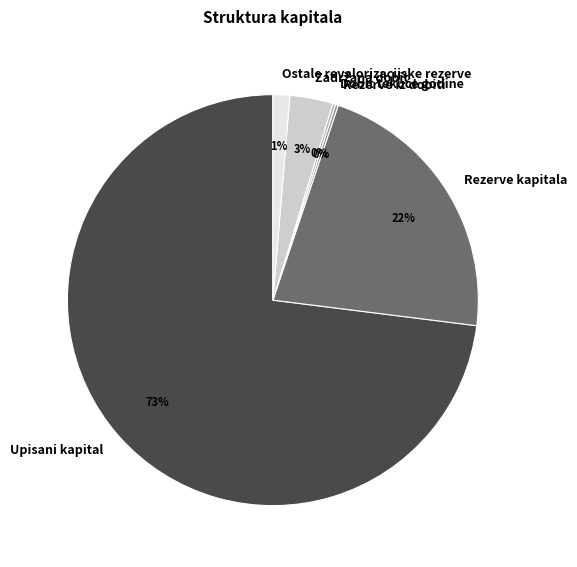

The Rezerve kapitala slice represents 30% of the pie. True or false?

False